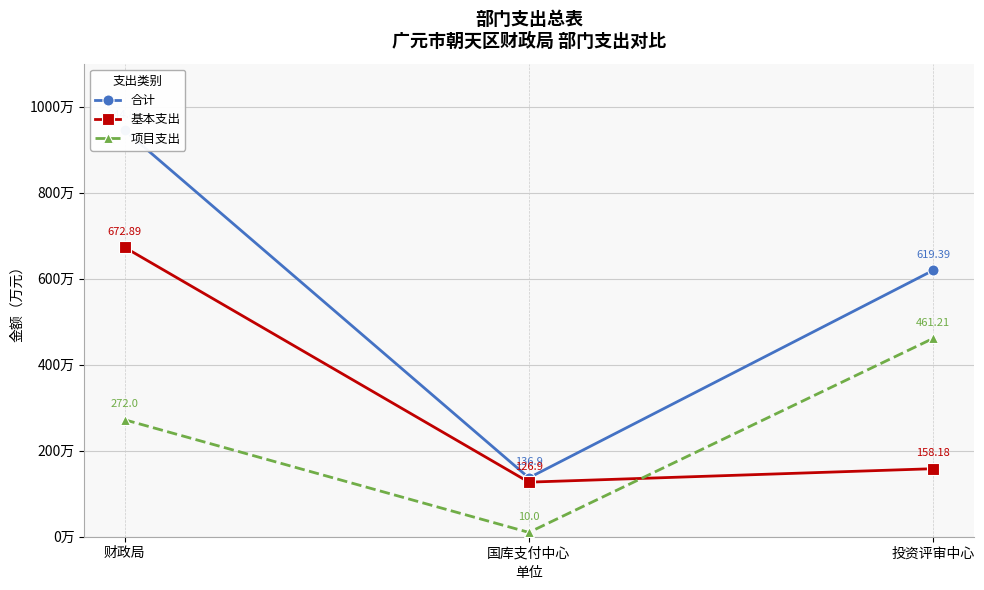

What is the spread (max minus min) of values at 投资评审中心?

461.2